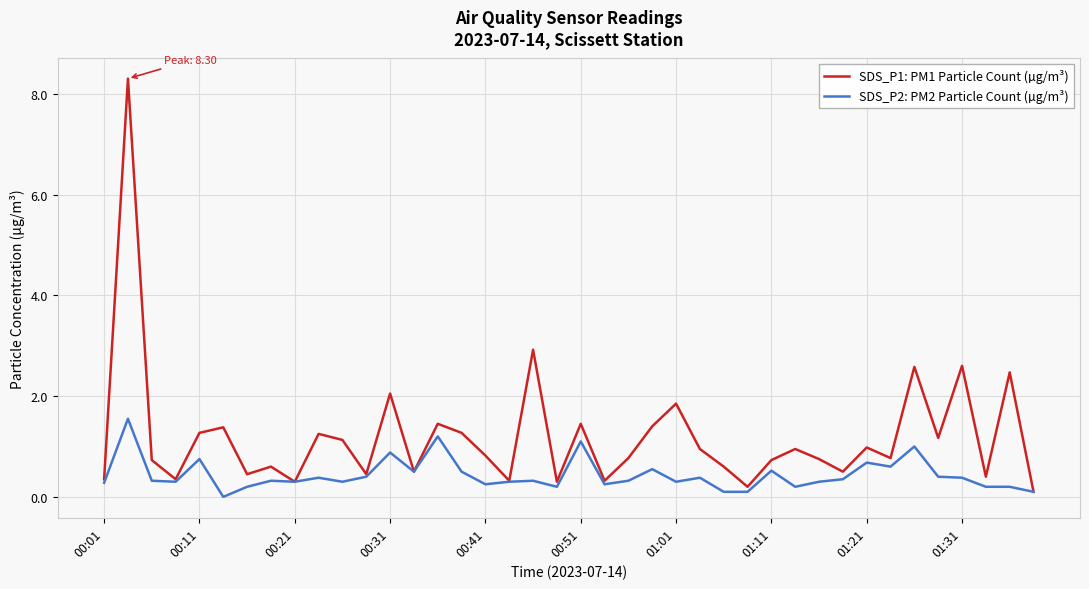

What is the highest value of the SDS_P2: PM2 Particle Count (µg/m³) series?

1.6